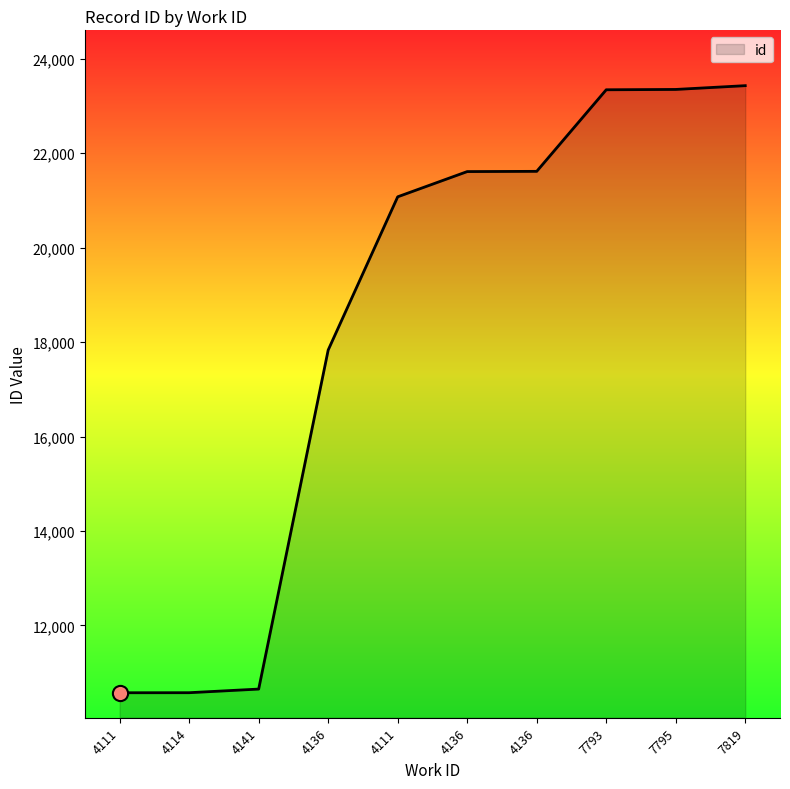

What is the change in value from 4141 to 4136?

+10961